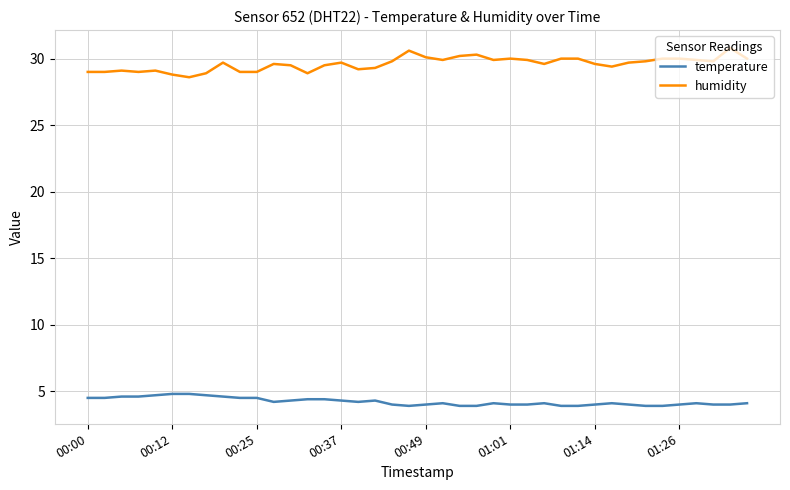

What is the difference between the maximum and minimum values in the temperature series?

0.9